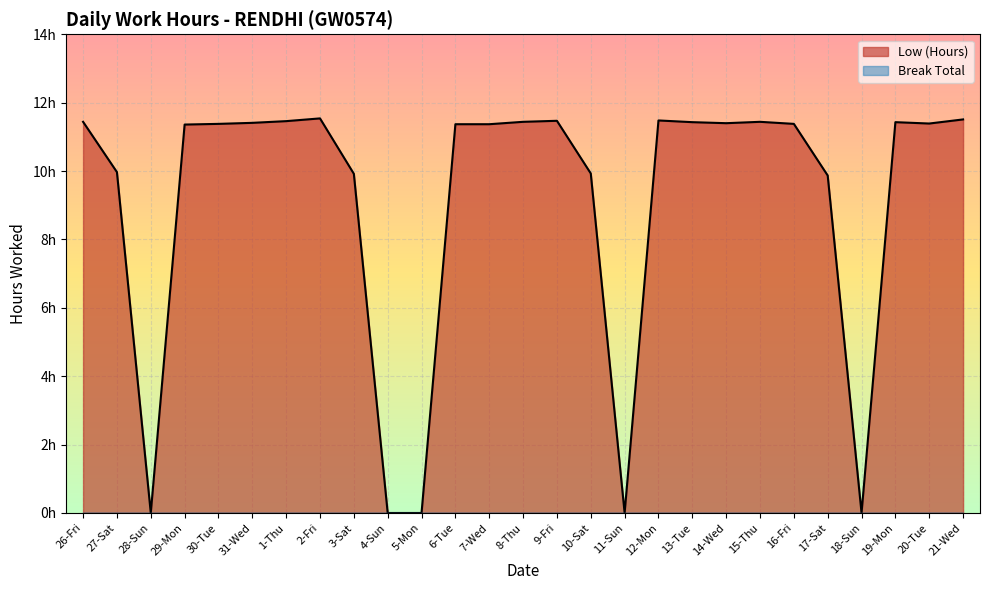

What is the difference between the second highest and minimum values?

11.5